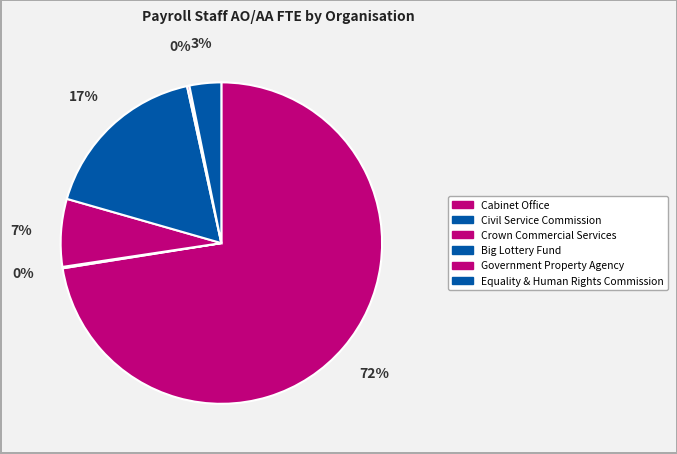

To the nearest percent, what portion does Crown Commercial Services represent?

7%